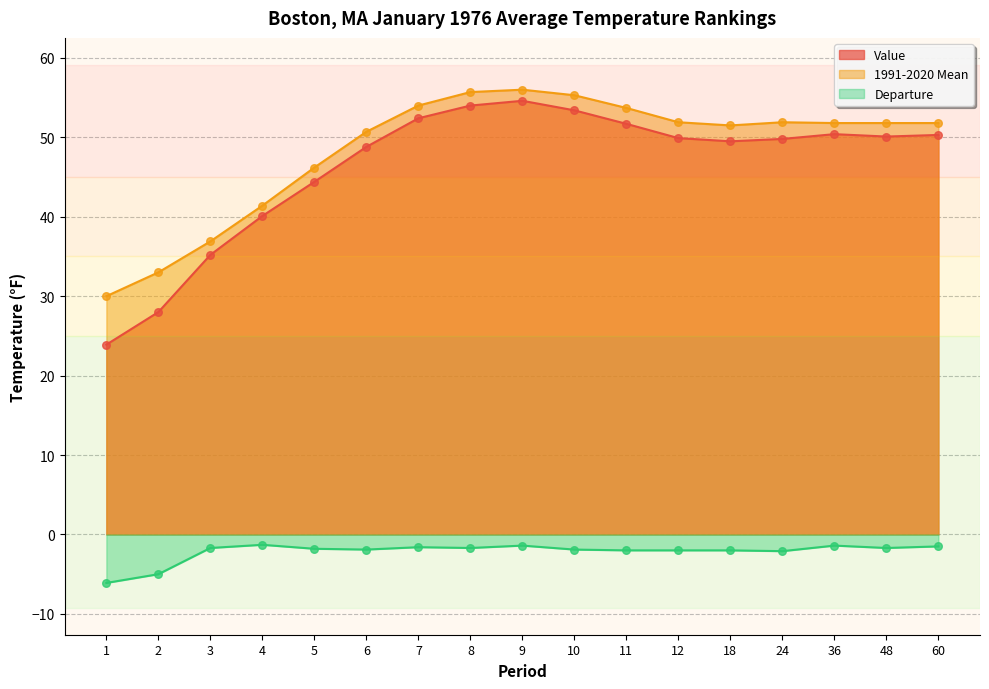

What are all the series names shown in the legend?

Value, 1991-2020 Mean, Departure